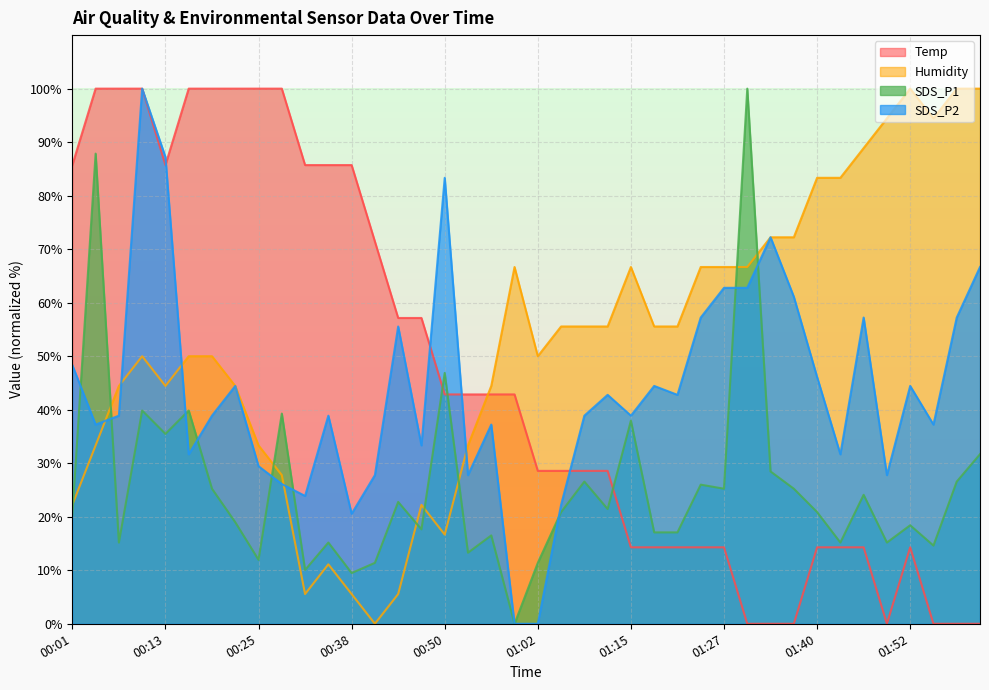

Rank the series at 00:34 from highest to lowest value.

Temp, SDS_P2, SDS_P1, Humidity